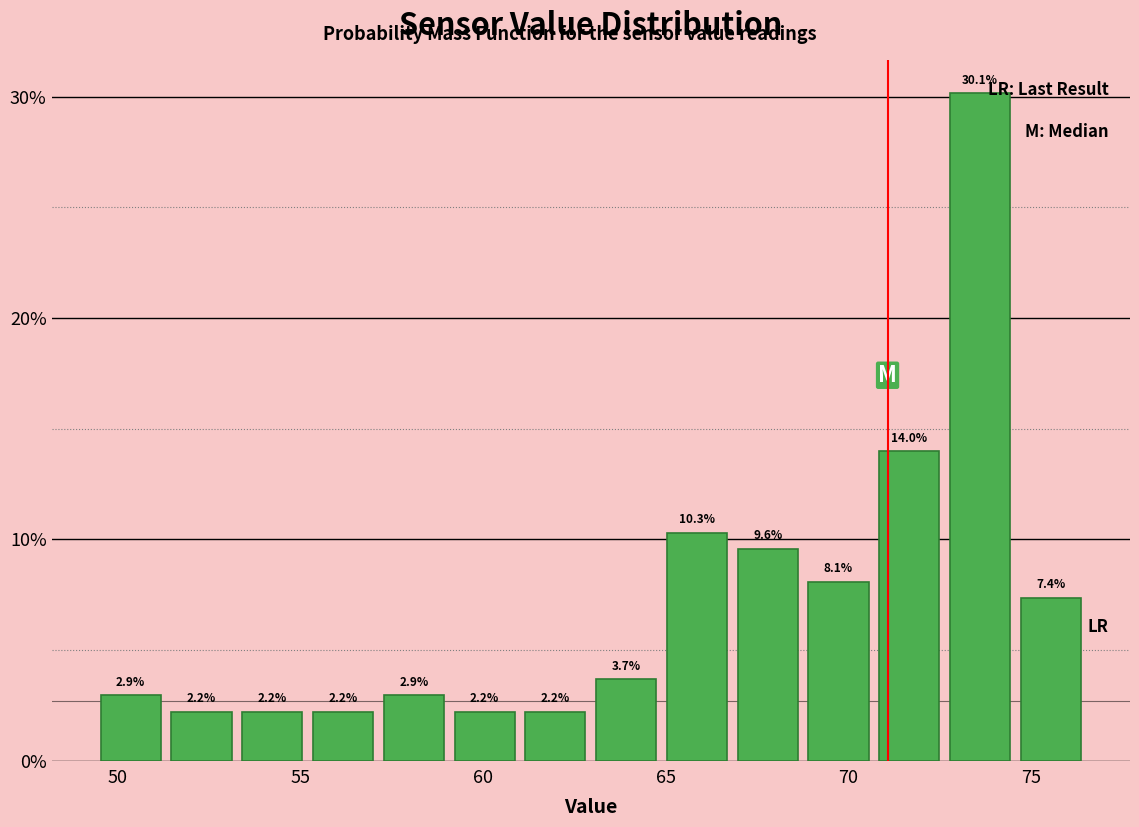

Around what value on the x-axis is the tallest bar? Give the approximate position of its centre, as read against the axis.

73.5